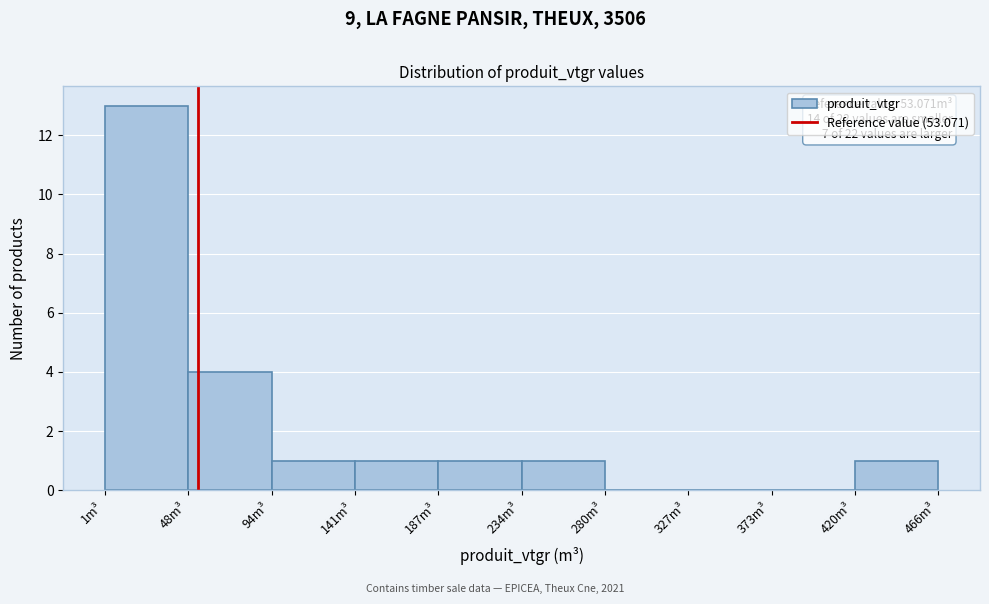

Over which range of the x-axis is the bar tallest?

0 to 50